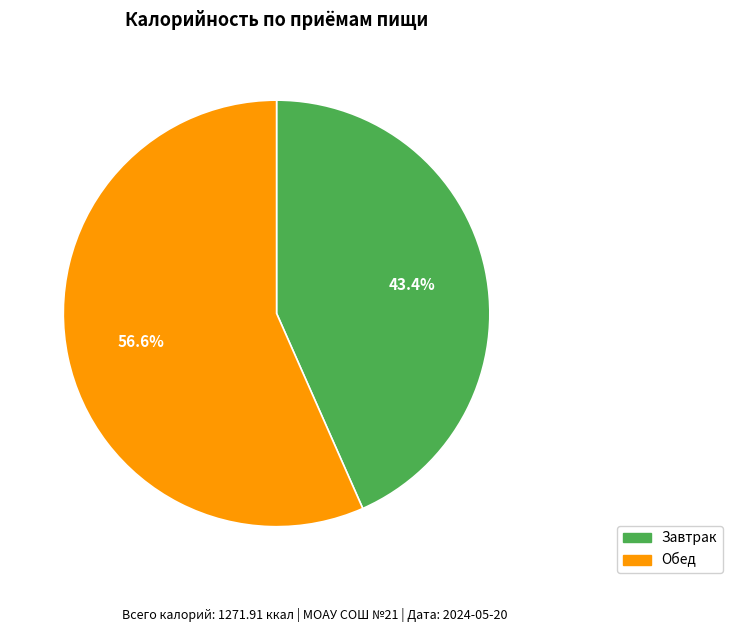

Count the number of slices in the pie.

2